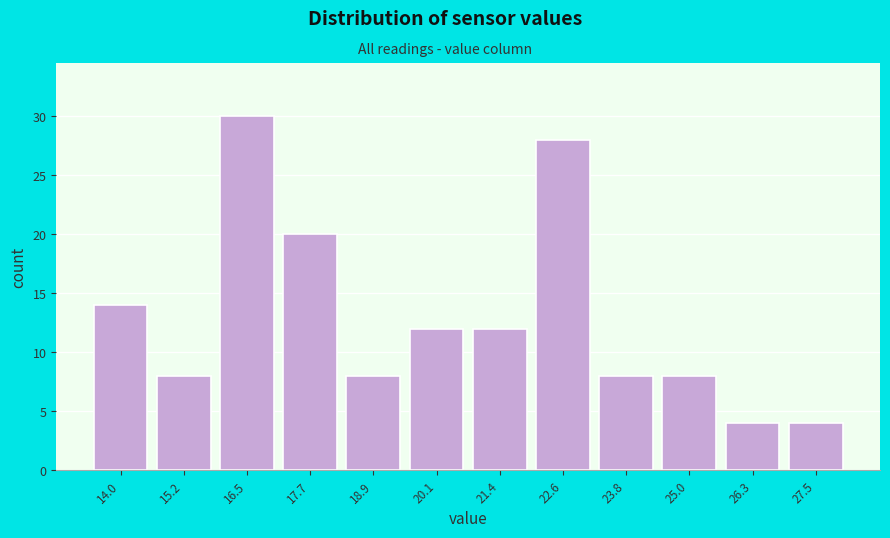

Reading left to right, what are all the values shown in this chart?

14.0=14	15.2=8	16.5=30	17.7=20	18.9=8	20.1=12	21.4=12	22.6=28	23.8=8	25.0=8	26.3=4	27.5=4